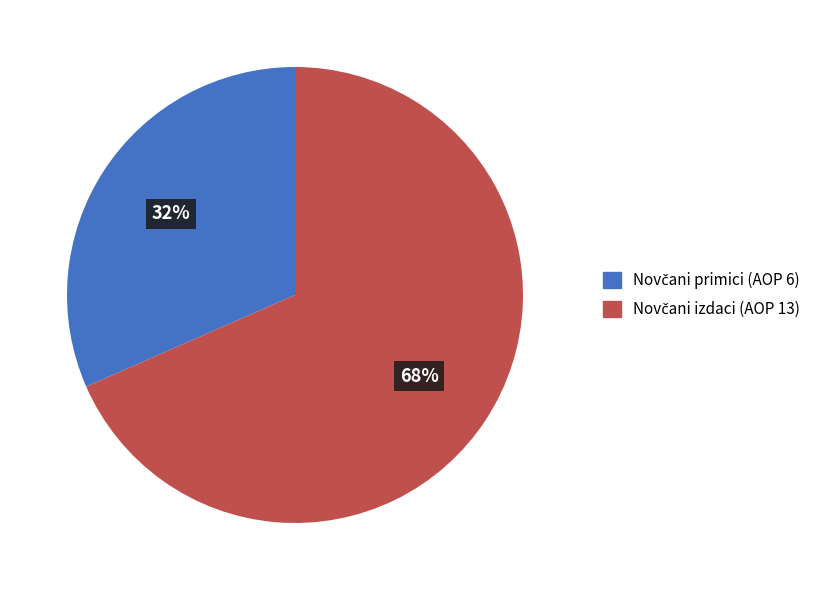

To the nearest percent, what is the average slice percentage?

50%